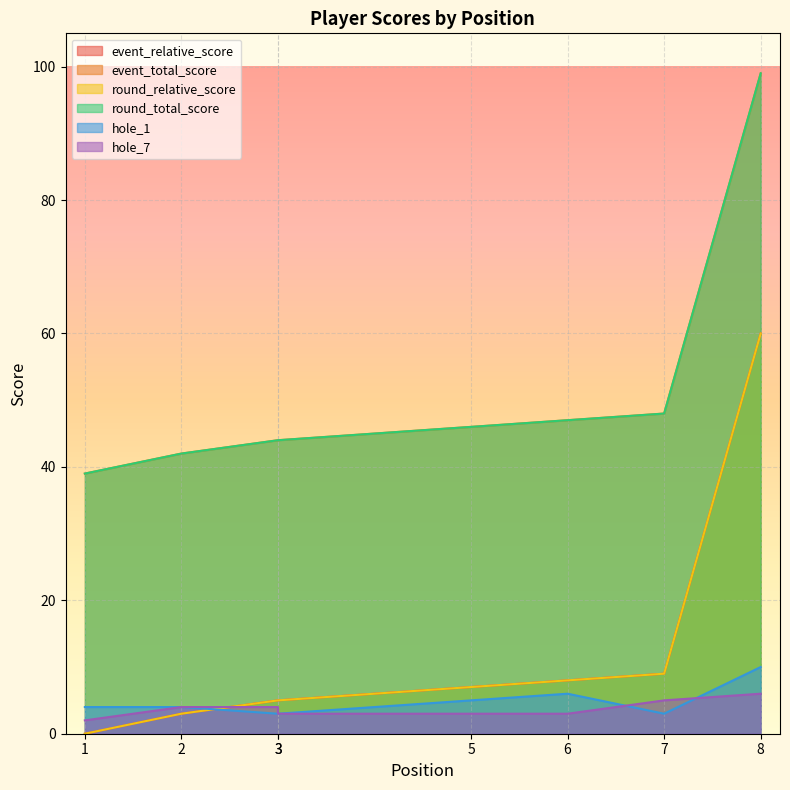

What is the difference between the hole_1 values at 2 and 3?

1